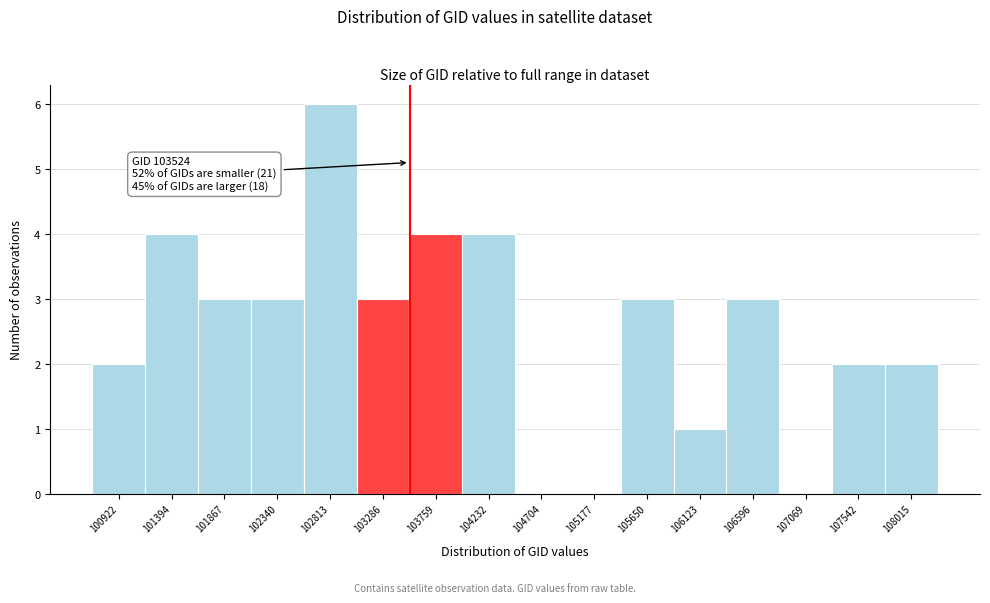

Which range on the x-axis has the tallest bar?

102600 to 103050